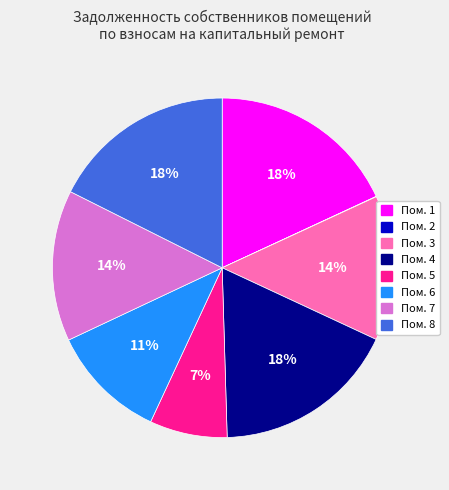

To the nearest percent, what portion does Пом. 4 represent?

18%